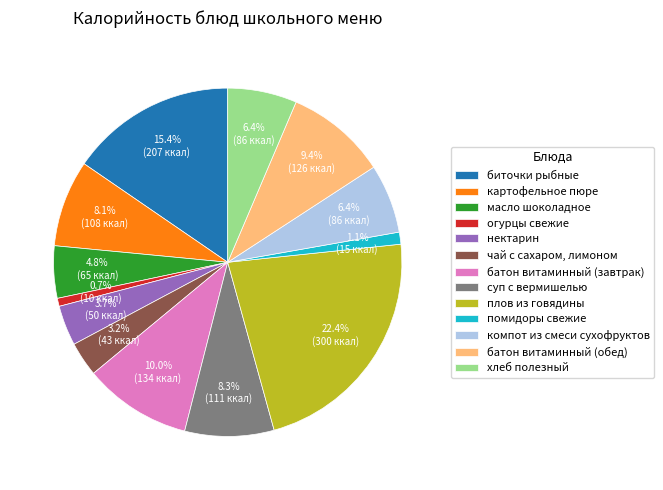

What is the largest slice in the pie chart?

плов из говядины